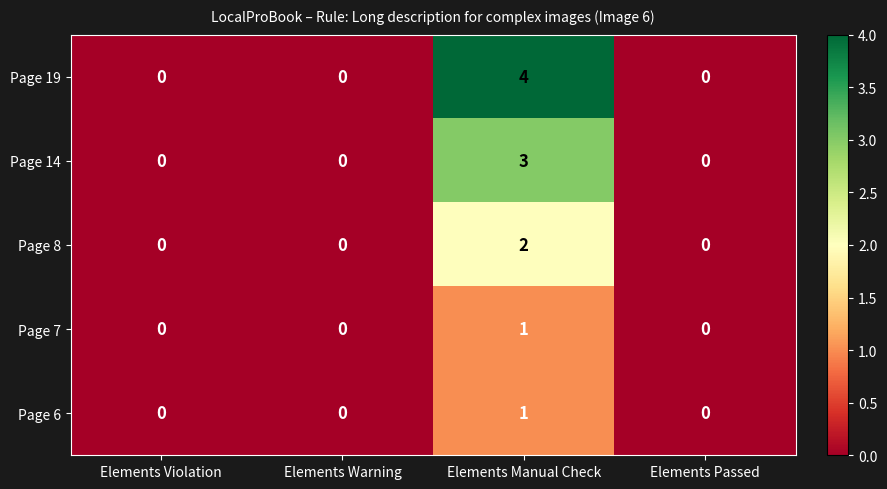

Reading left to right, transcribe all the data shown in this chart.

Page 19: Elements Violation=0	Elements Warning=0	Elements Manual Check=4	Elements Passed=0
Page 14: Elements Violation=0	Elements Warning=0	Elements Manual Check=3	Elements Passed=0
Page 8: Elements Violation=0	Elements Warning=0	Elements Manual Check=2	Elements Passed=0
Page 7: Elements Violation=0	Elements Warning=0	Elements Manual Check=1	Elements Passed=0
Page 6: Elements Violation=0	Elements Warning=0	Elements Manual Check=1	Elements Passed=0